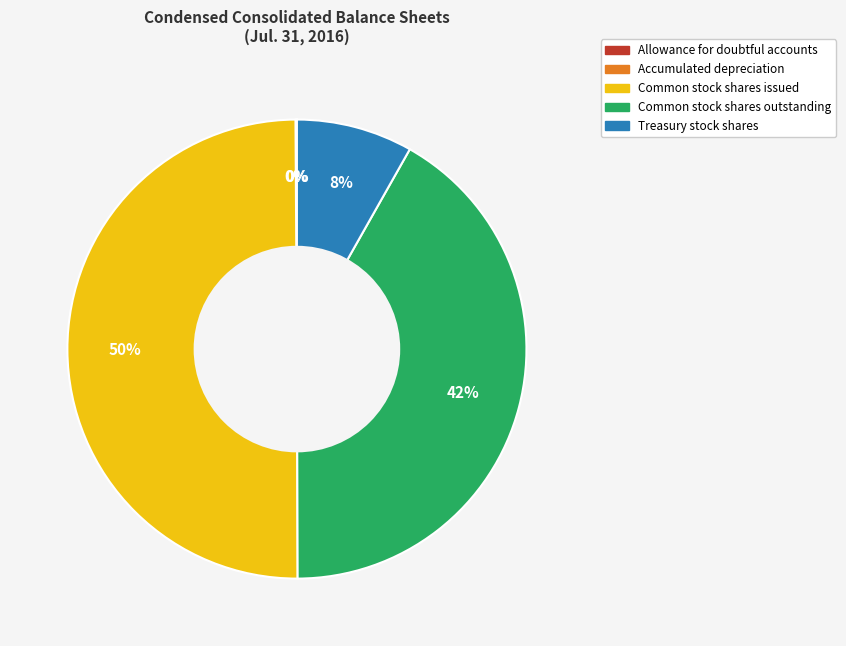

Is the sum of Common stock shares outstanding and Common stock shares issued greater than half?

Yes